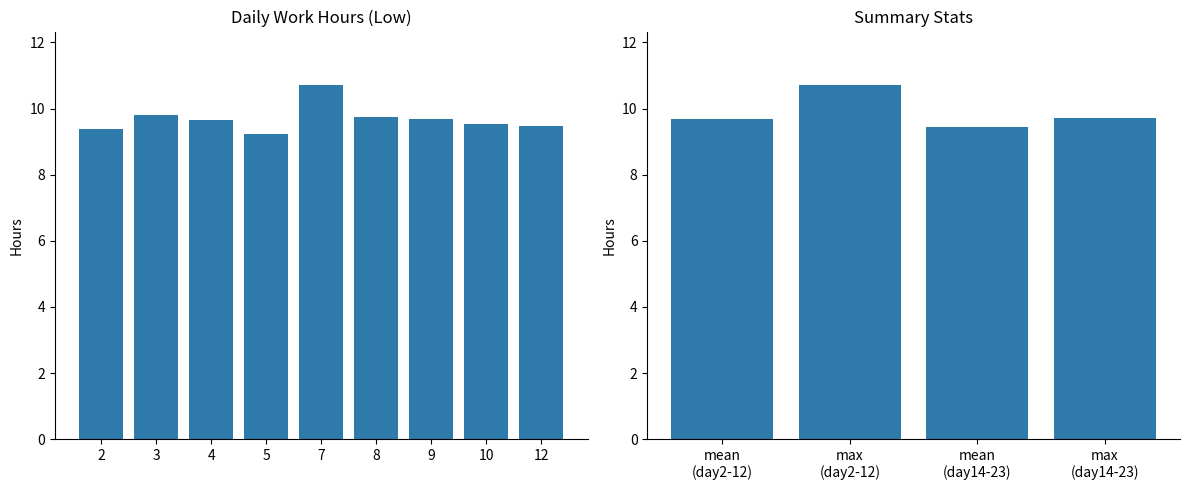

Count the number of data series in this chart.

1